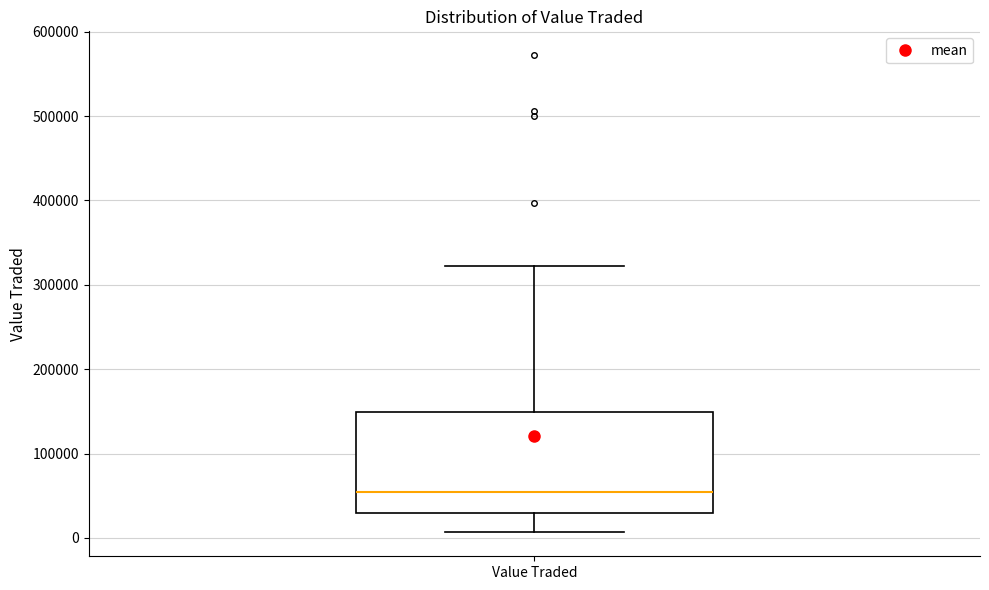

Transcribe this box plot: give where the median line is, the range the box spans, and where the two whiskers end, as read against the y-axis. The values are not printed on the chart, so give them approximately, as read against the axis.

median 50000, box 30000 to 150000, whiskers 10000 to 320000